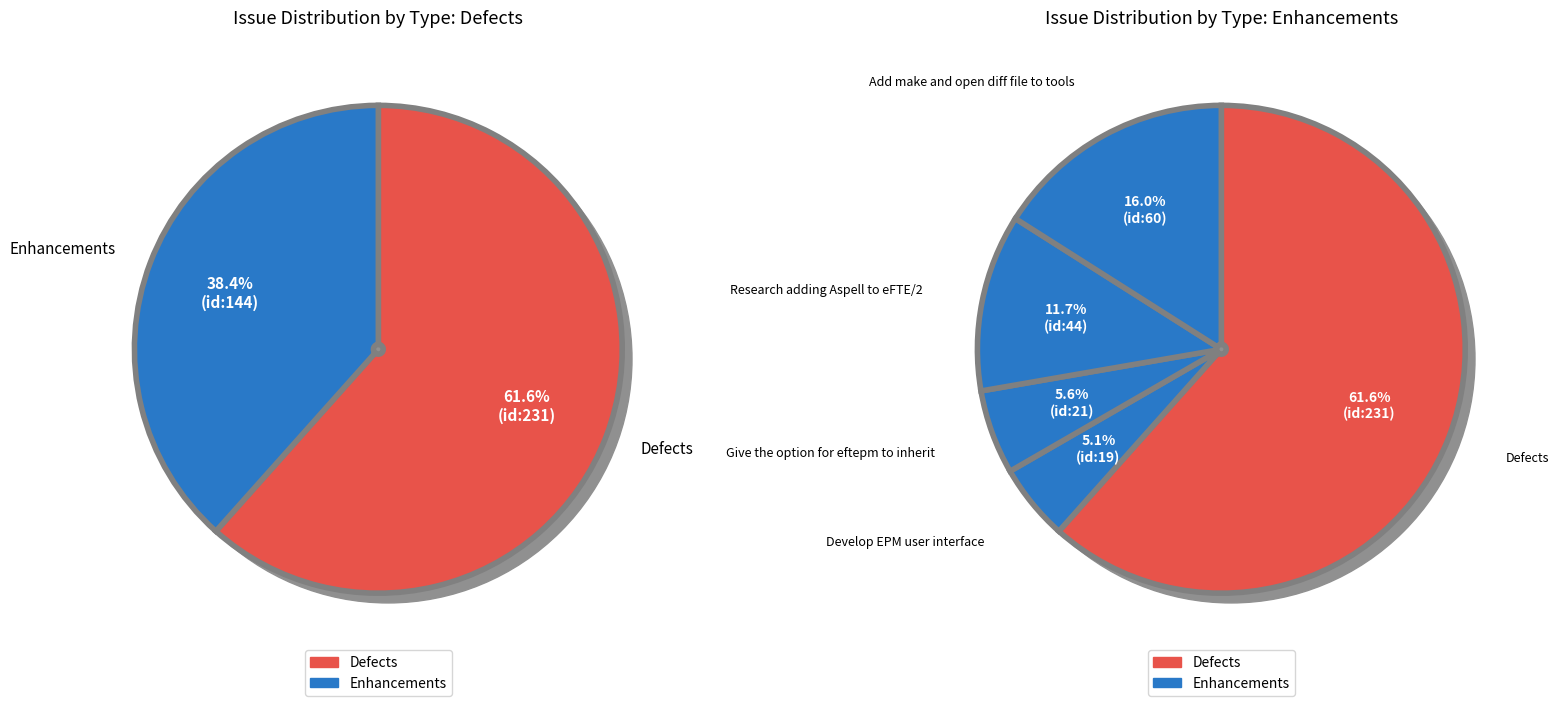

What percentage is the Add make and open diff file to tools slice, to the nearest percent?

16%